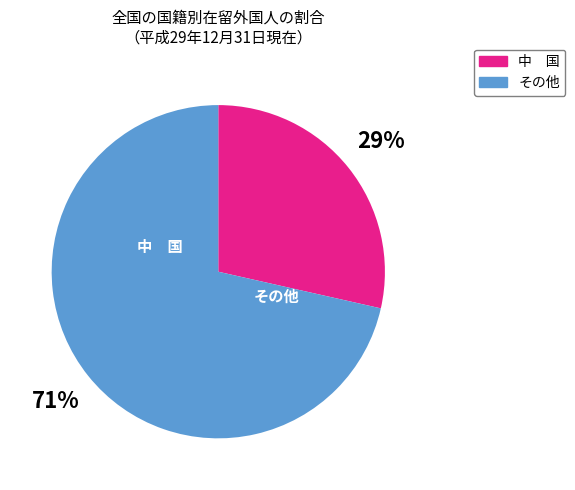

To the nearest percent, what is the average slice percentage?

50%